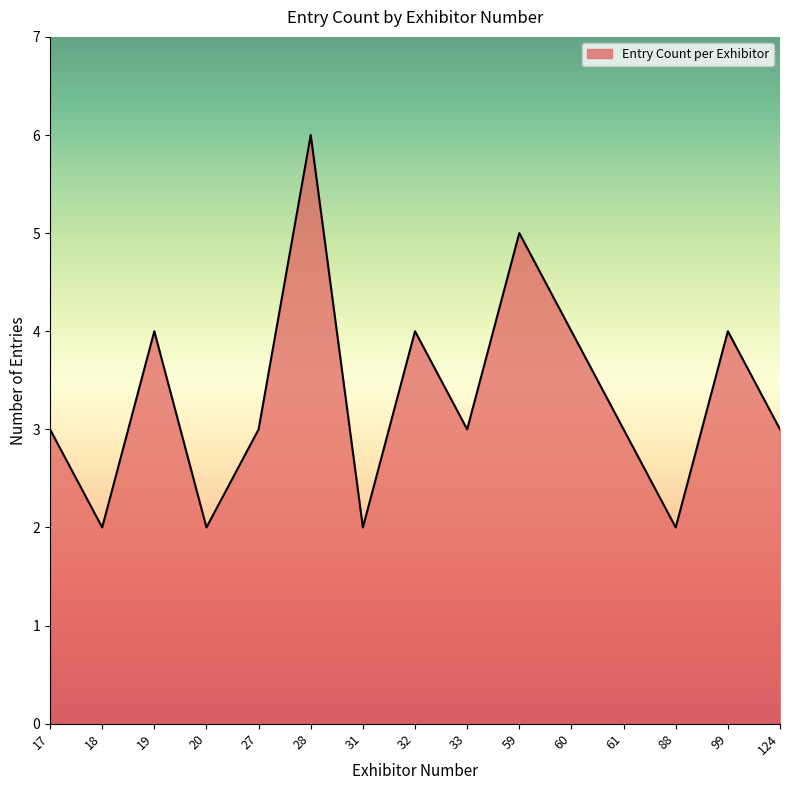

What is the change in value from 20 to 59?

+3